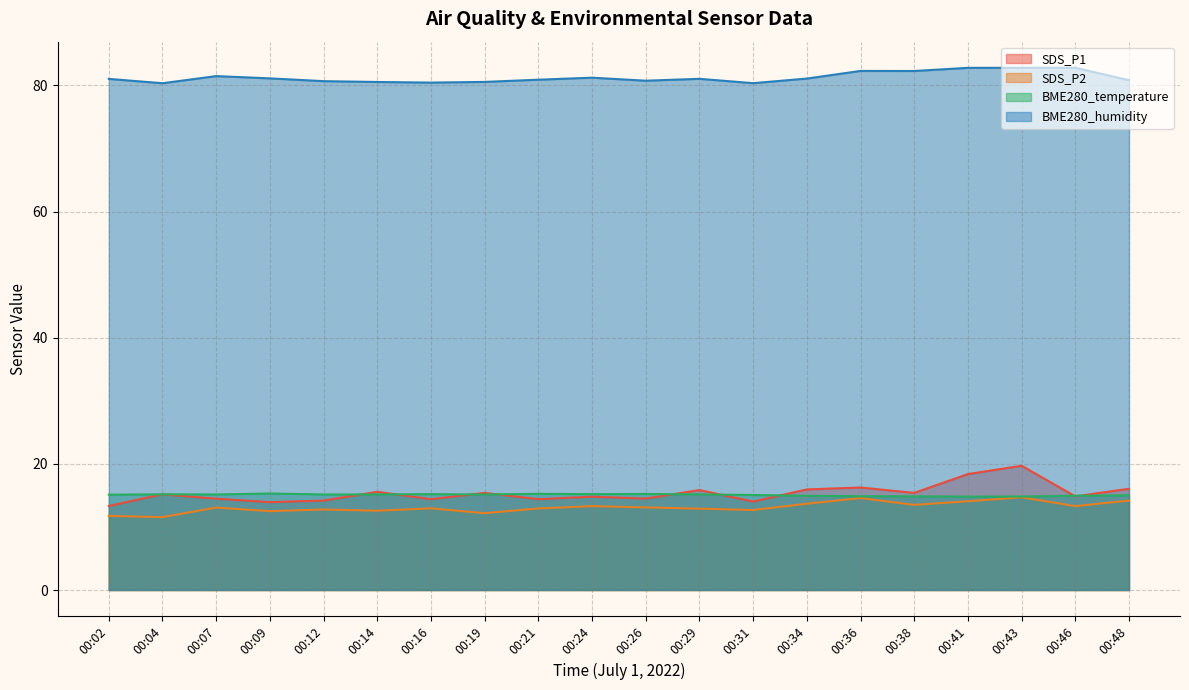

True or false: SDS_P2 and BME280_humidity cross at least once.

False